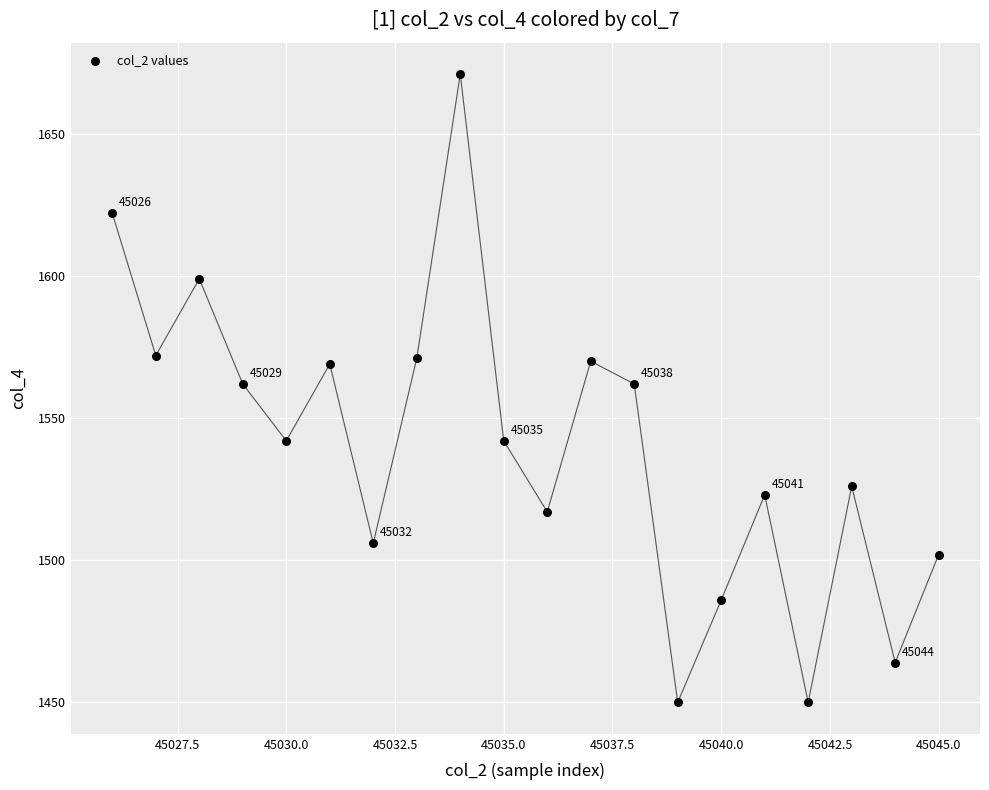

What is the range of Y values (max minus min)?

221